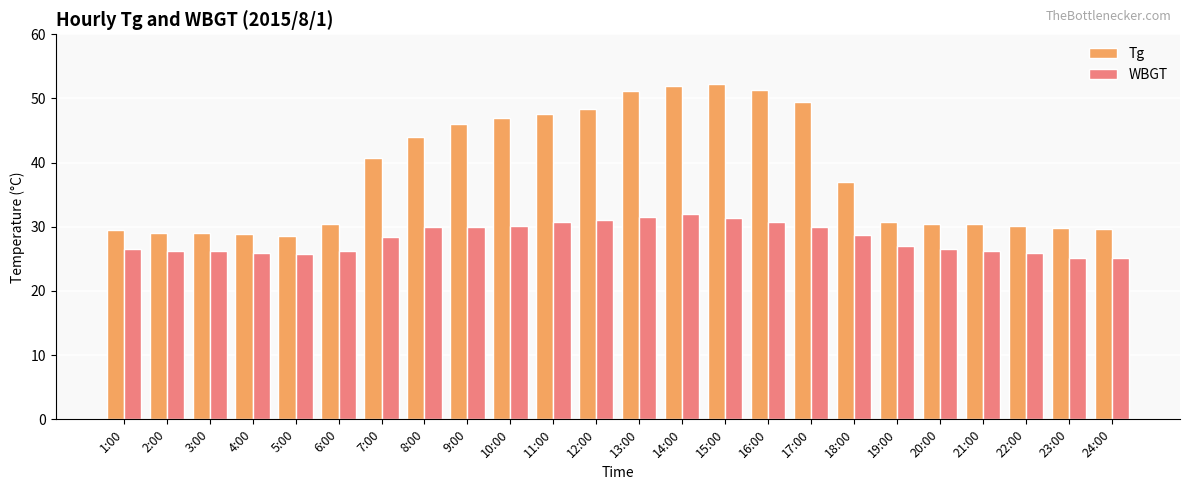

What is the average value of the WBGT series?

28.2